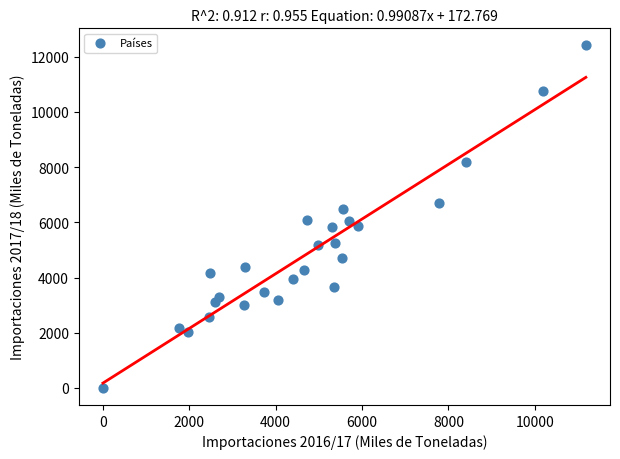

What is the range of Y values (max minus min)?

12405